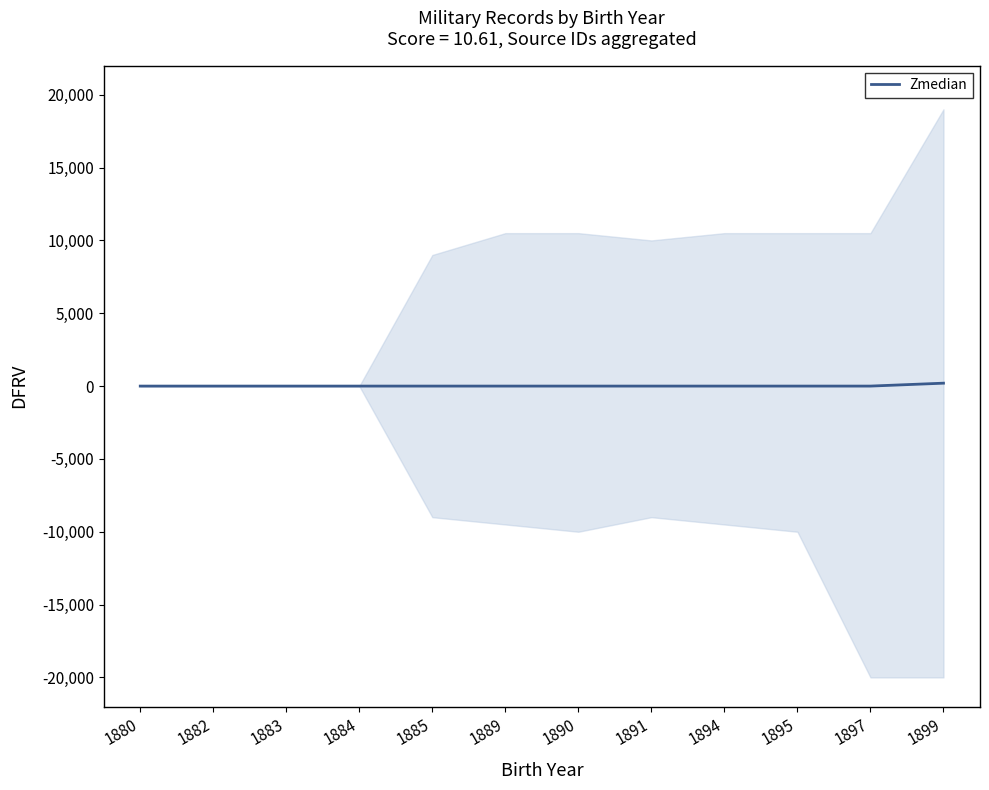

What is the sum of all values?

200